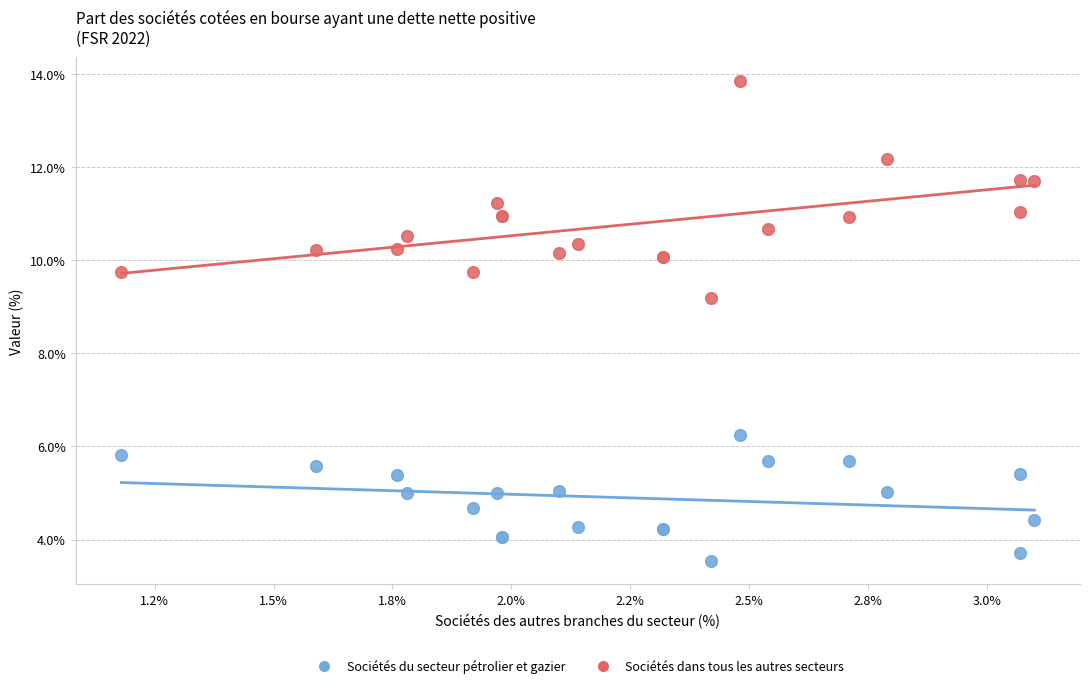

What is the X range (max minus min) for the scatter plot?

1.9